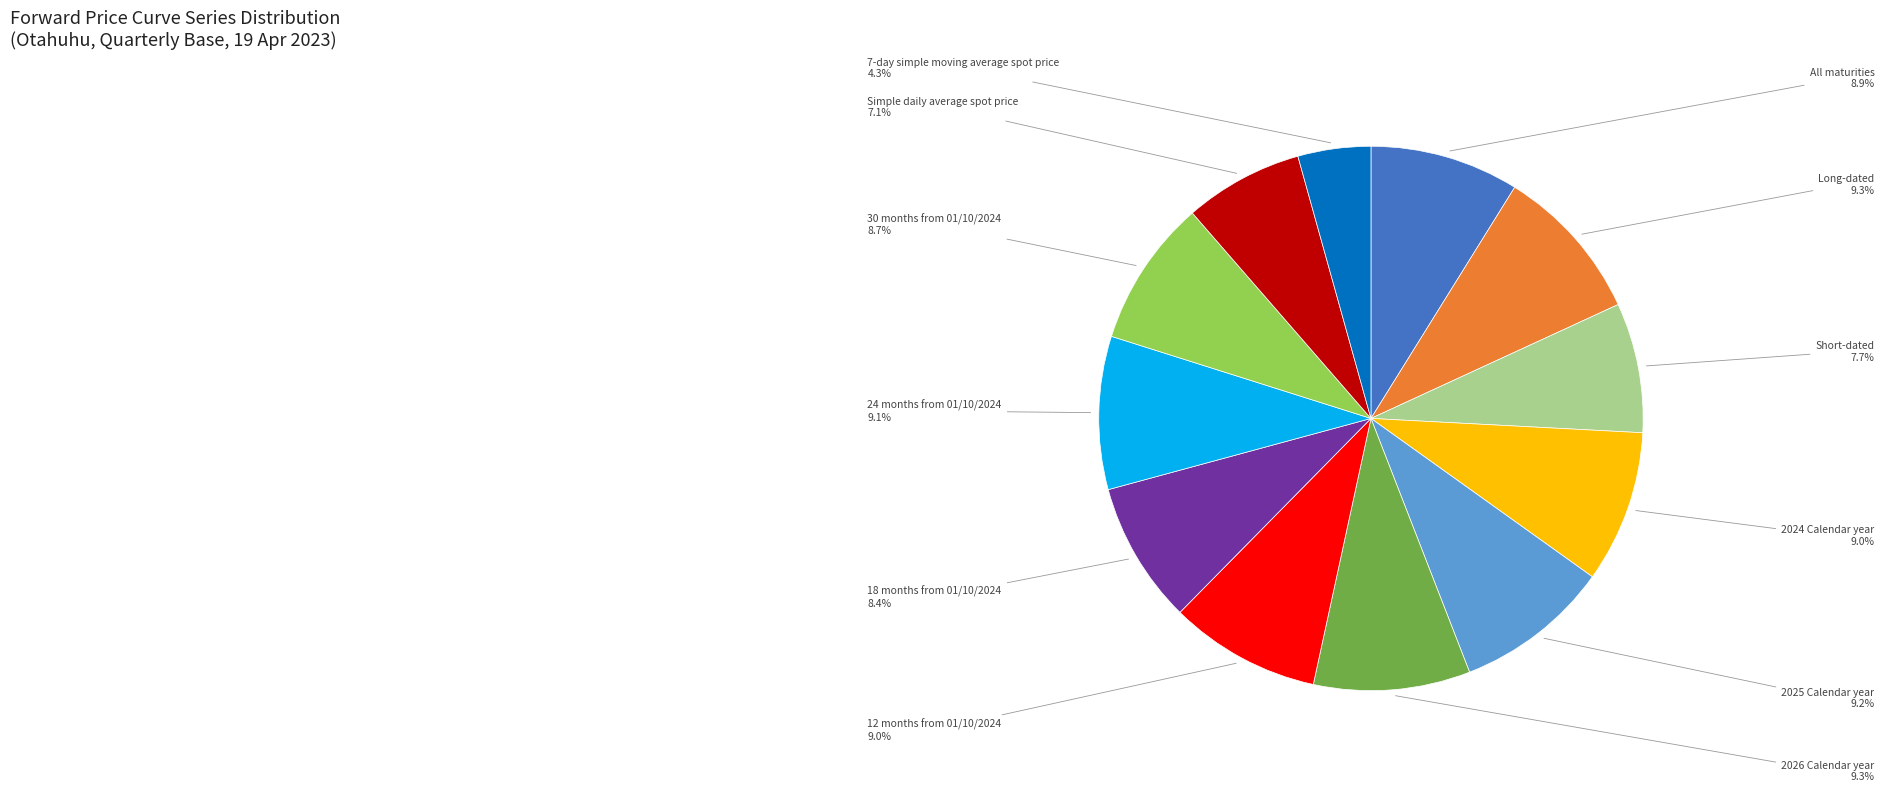

Does any single category account for the majority?

No